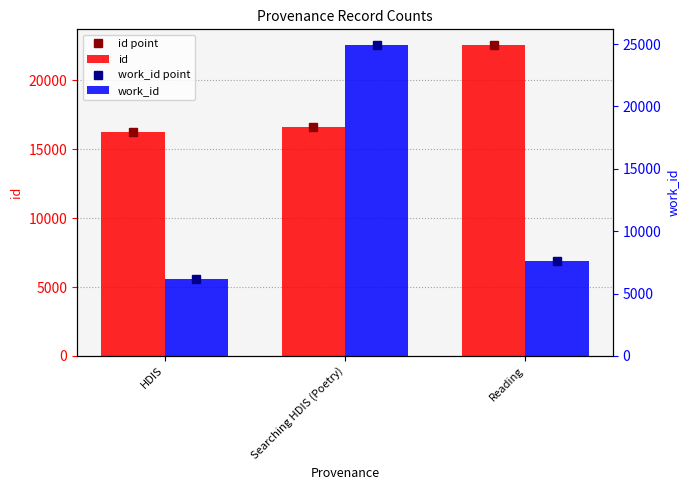

Reading left to right, transcribe all the data shown in this chart.

id: HDIS=16252	Searching HDIS (Poetry)=16571	Reading=22559
work_id: HDIS=6163	Searching HDIS (Poetry)=24936	Reading=7650